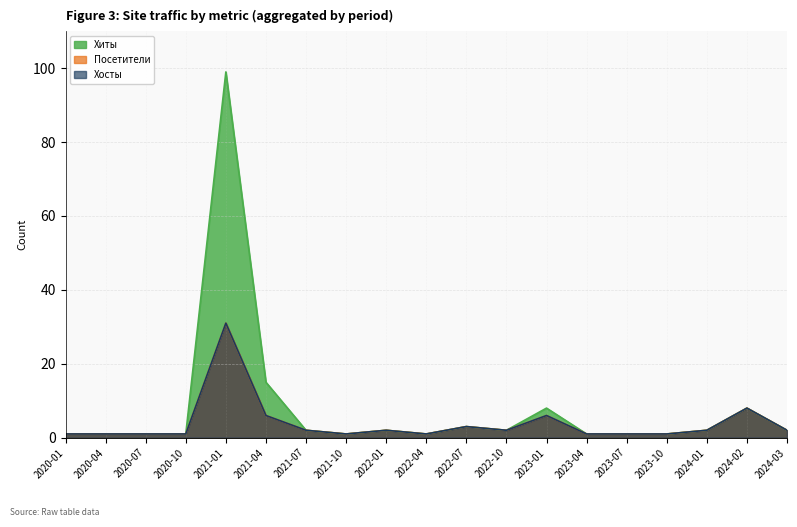

What is the value of the Посетители point at the 18th from the left?

8